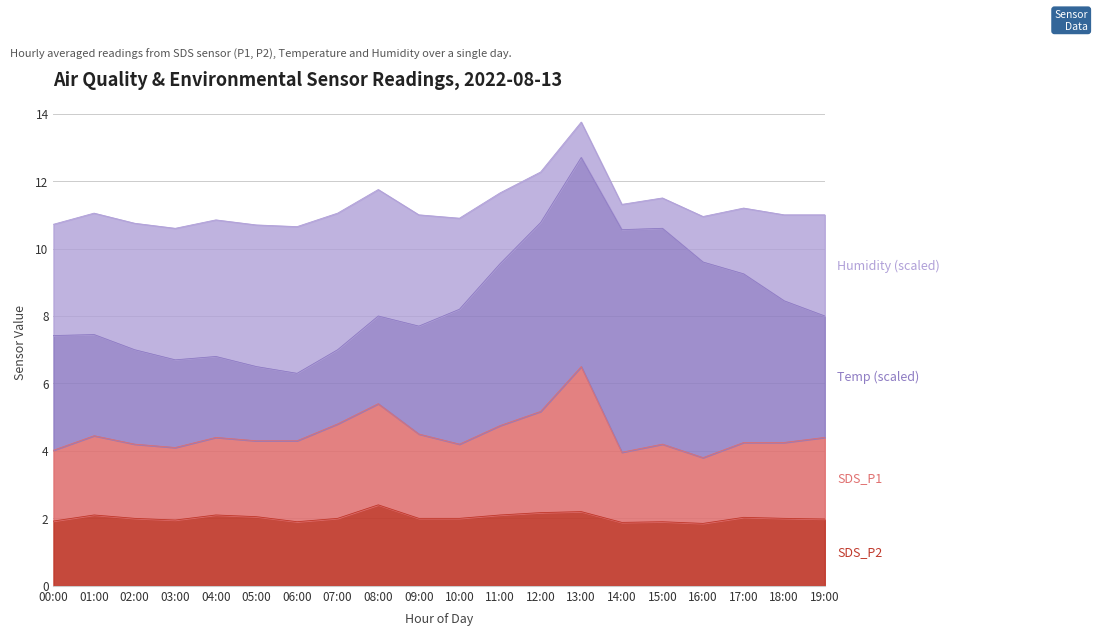

At which category is the sum across all series the highest?

13:00